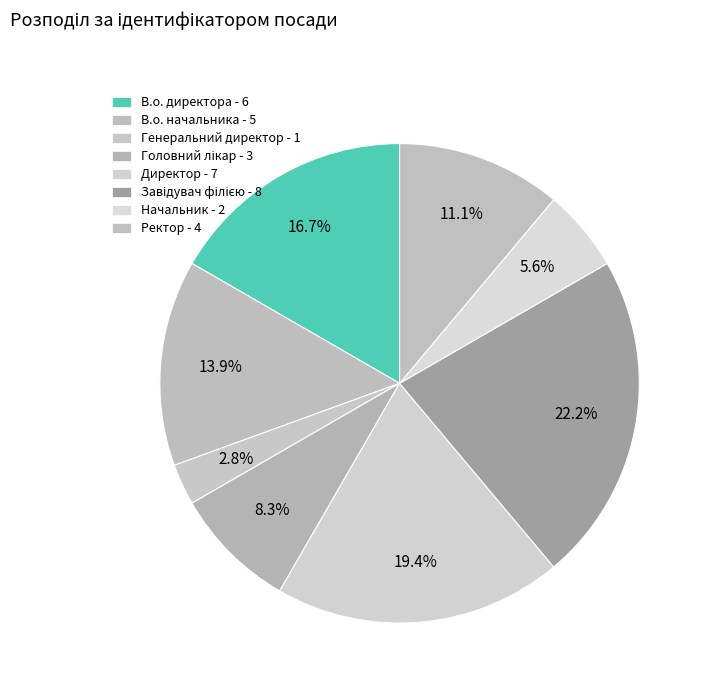

Between Генеральний директор and В.о. начальника, which is larger?

В.о. начальника